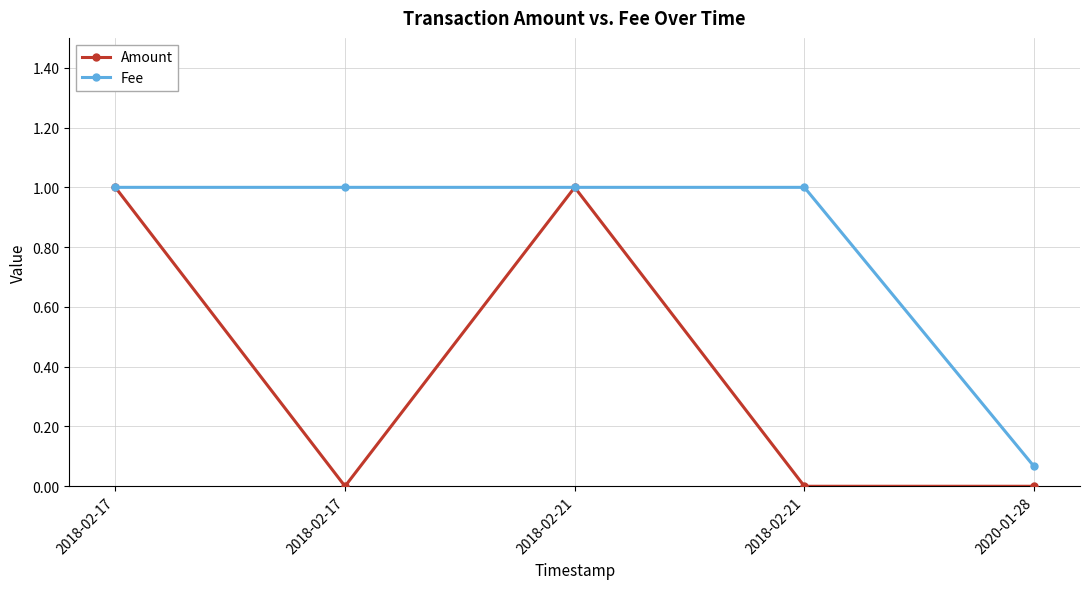

How many data points in Fee are less than 1?

1